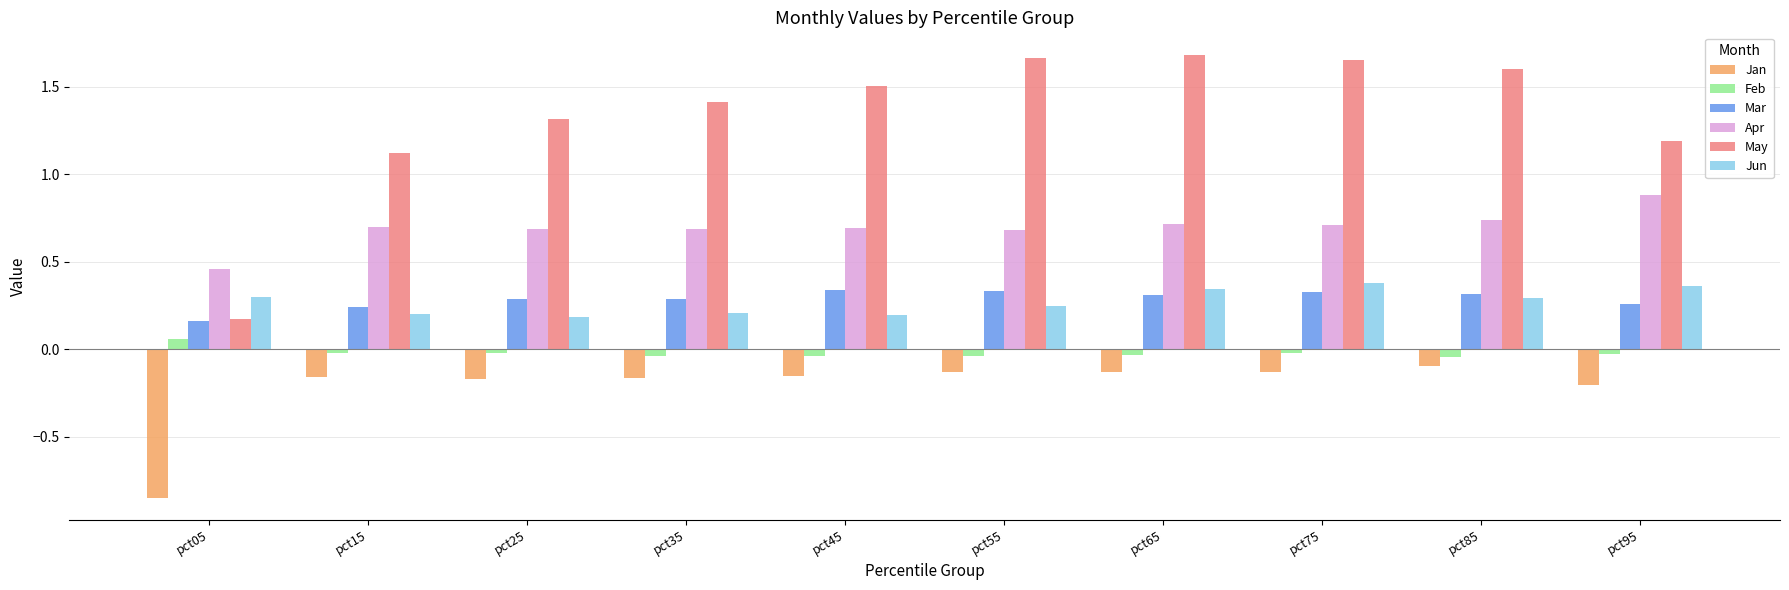

Between pct45 and pct55, which series saw the biggest shift?

May